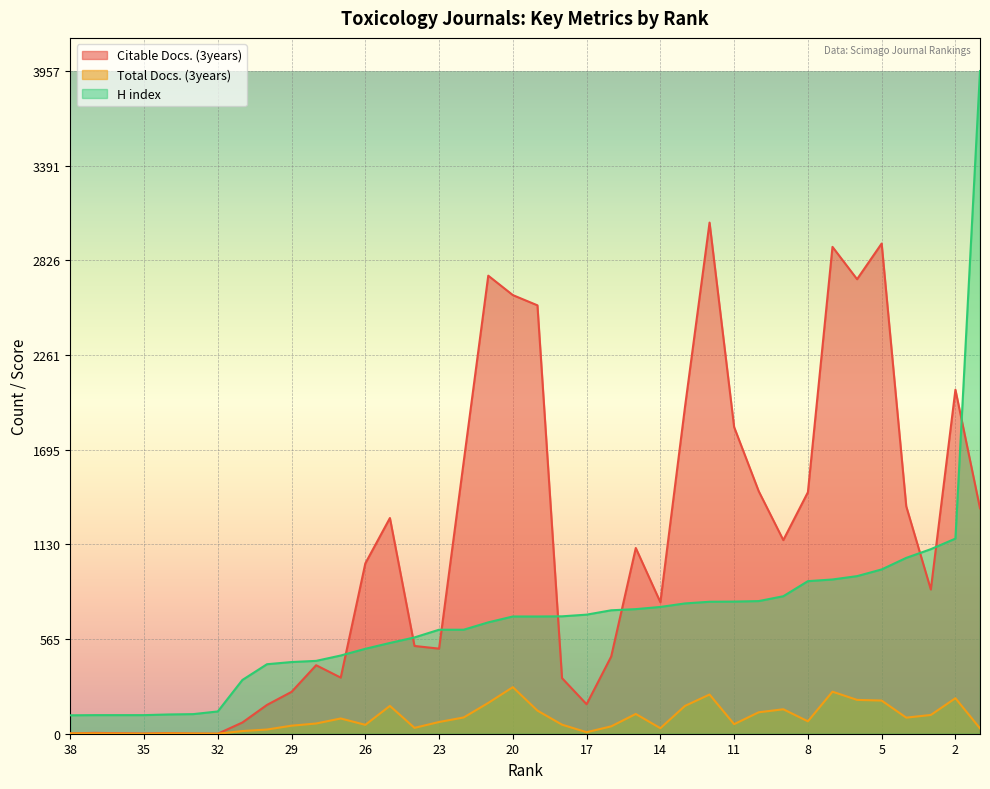

How many data points does each series have?

38